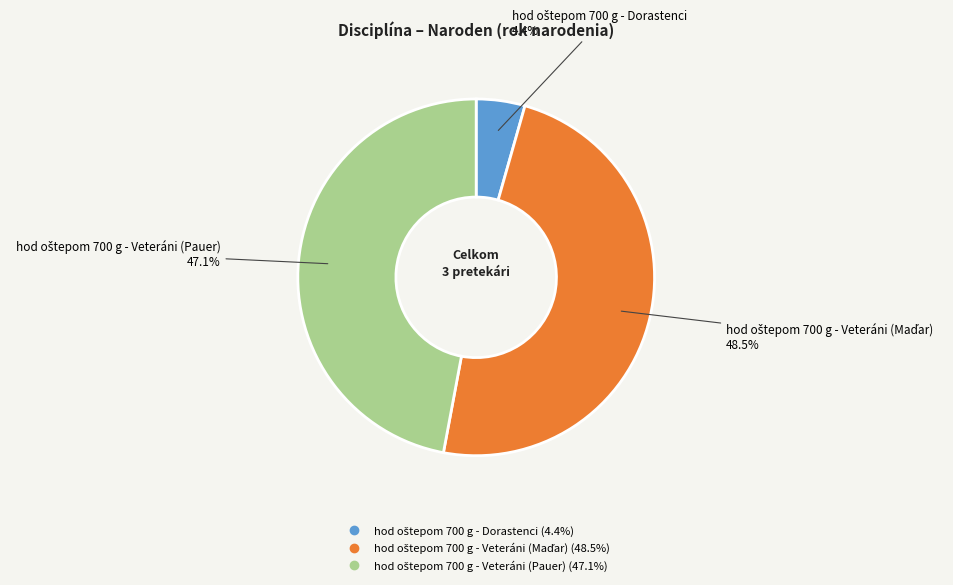

Does any single category account for the majority?

No